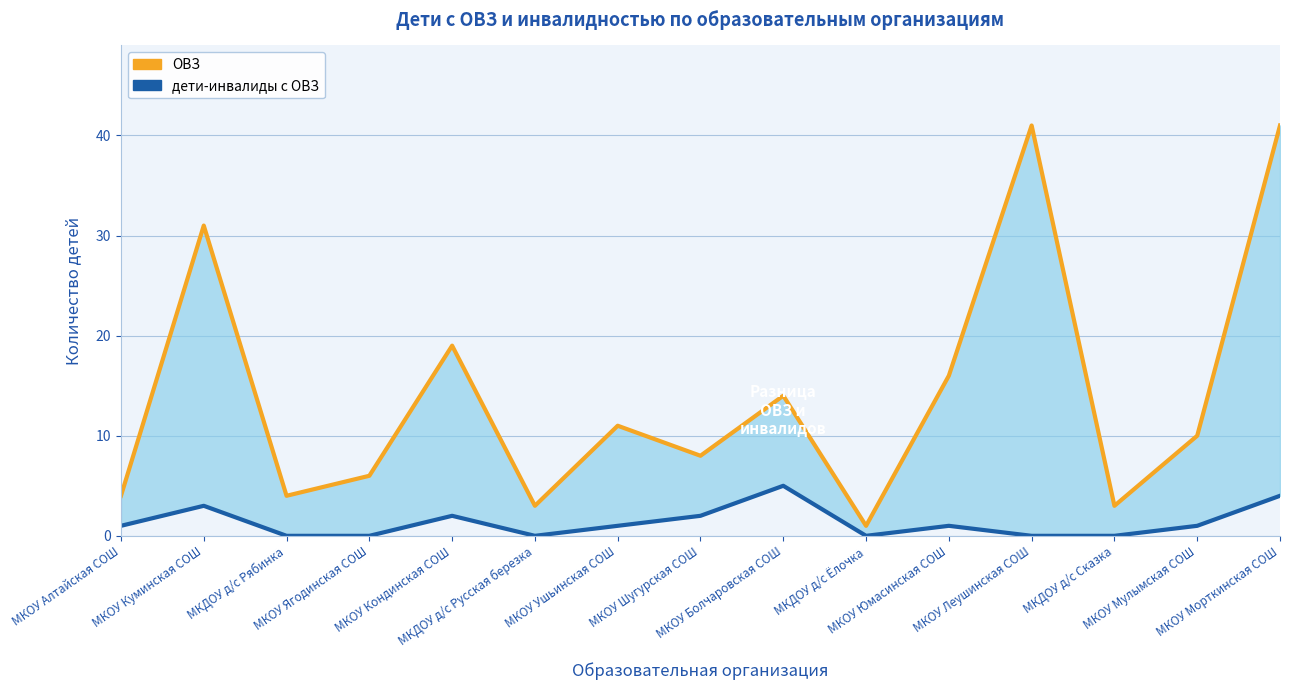

At which category does дети-инвалиды с ОВЗ reach its first local peak?

МКОУ Куминская СОШ